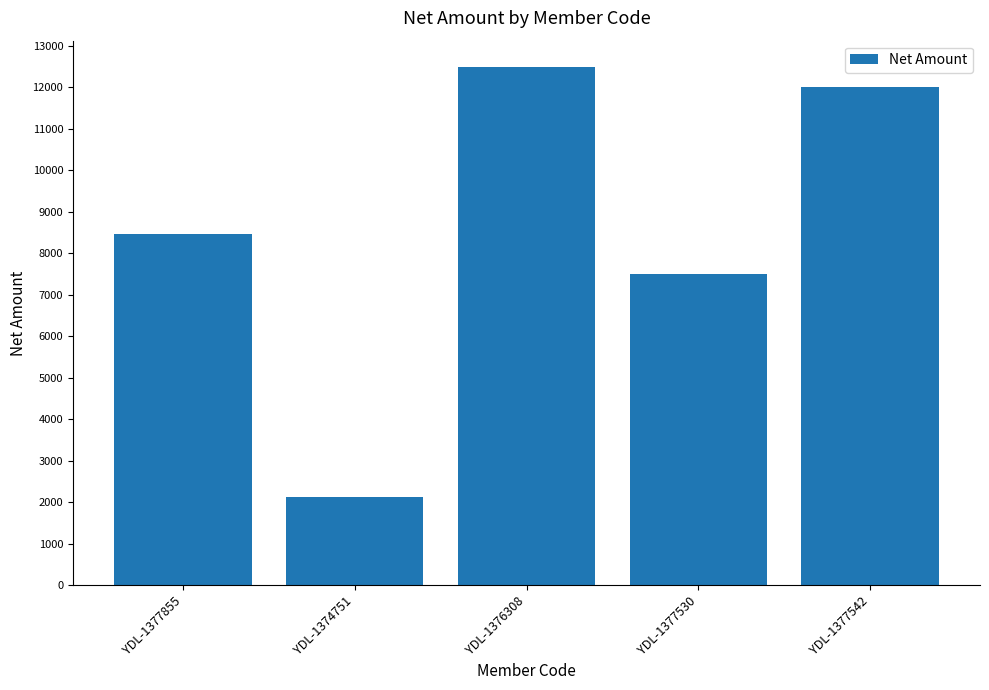

True or false: the data shows 14067.9 at YDL-1377855.

False